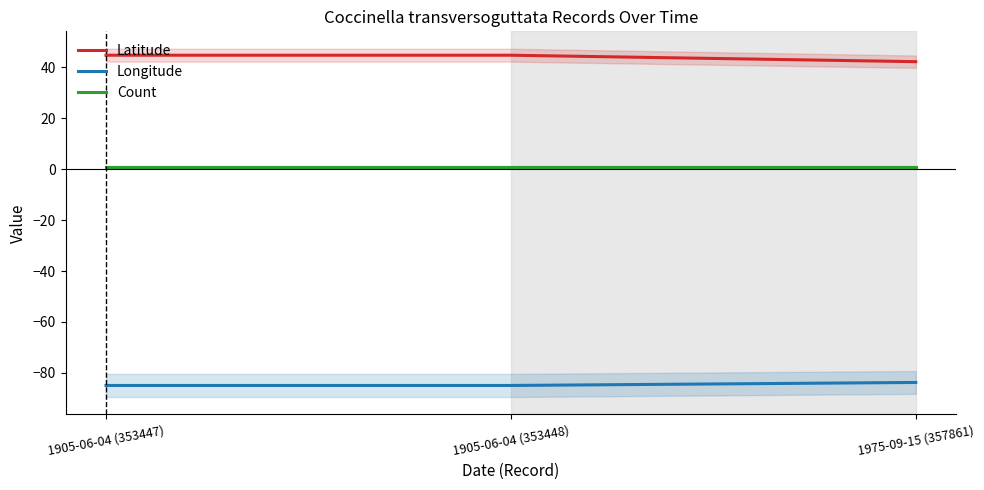

What is the total value across all series at 1905-06-04 (353448)?

-39.1